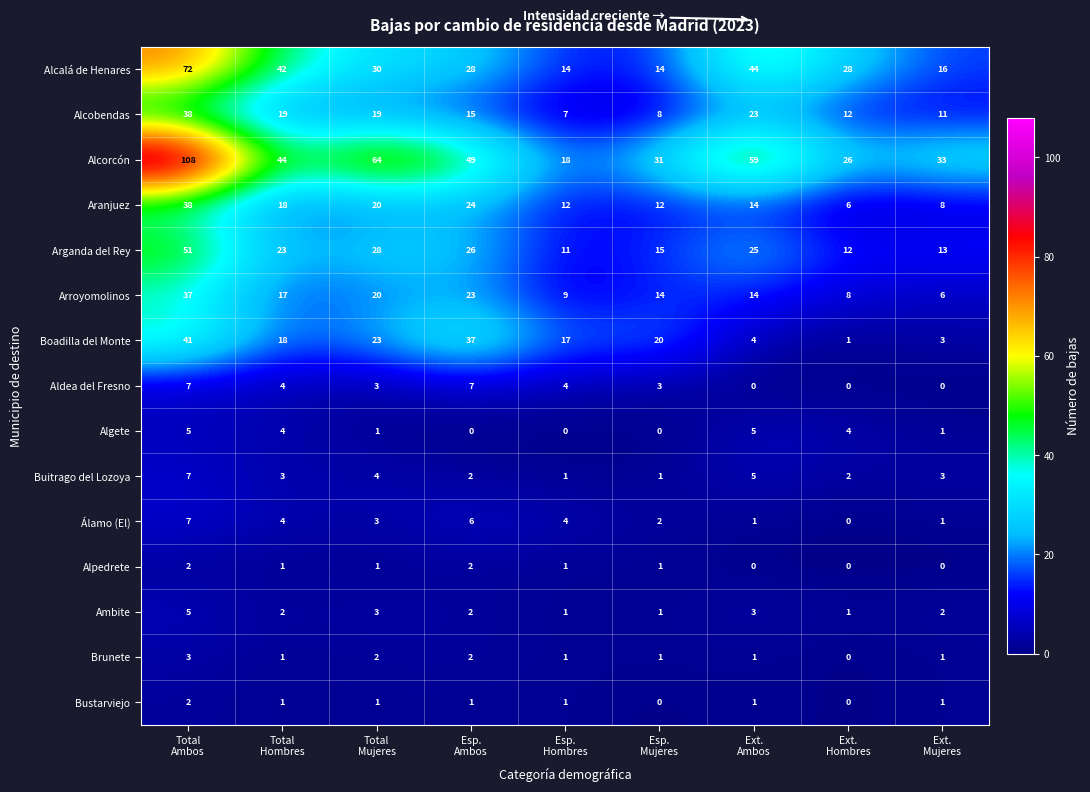

How many values in the Álamo (El) series are below 3?

4